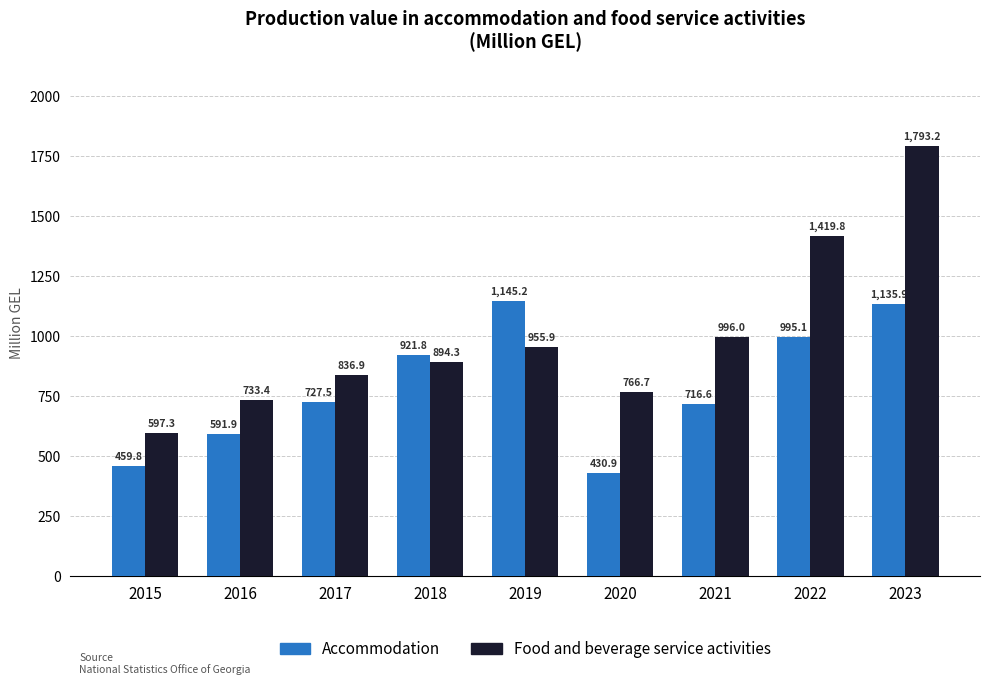

Which series has the largest range (max minus min)?

Food and beverage service activities